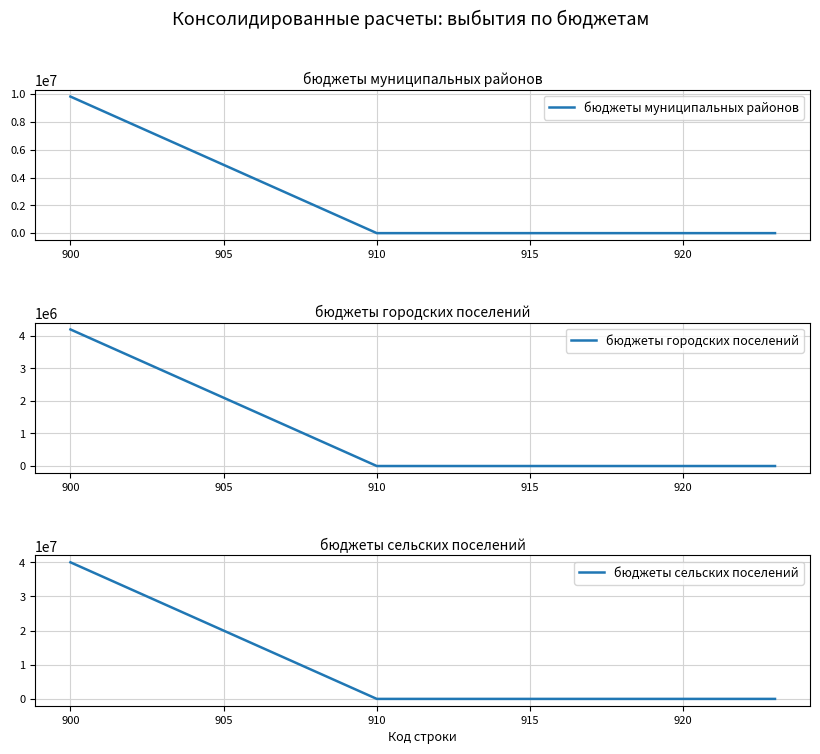

What are all the series names shown in the legend?

бюджеты муниципальных районов, бюджеты городских поселений, бюджеты сельских поселений